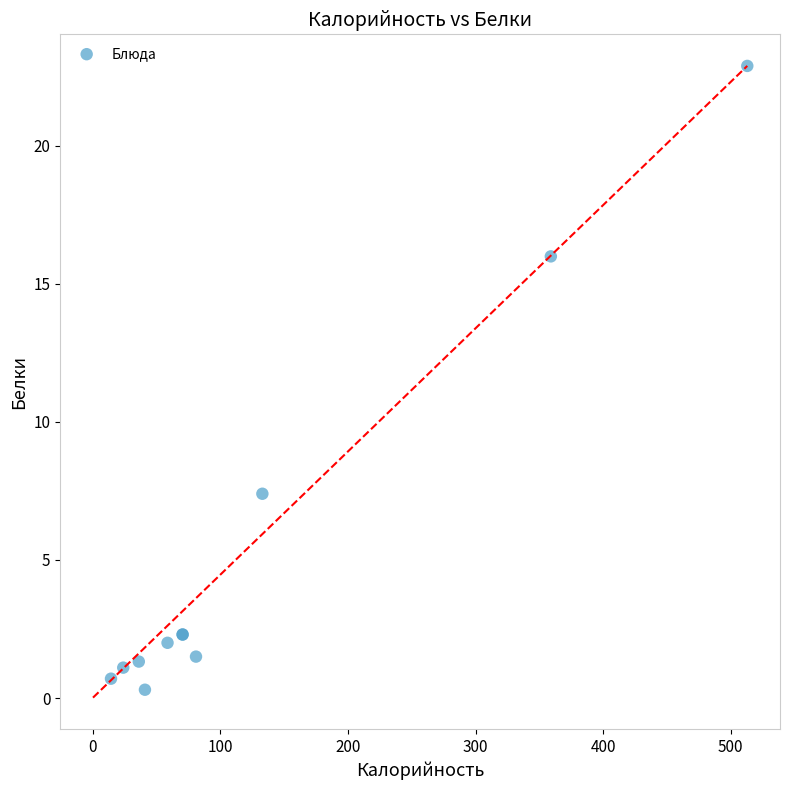

What Y value in the scatter plot is closest to 11?

7.4